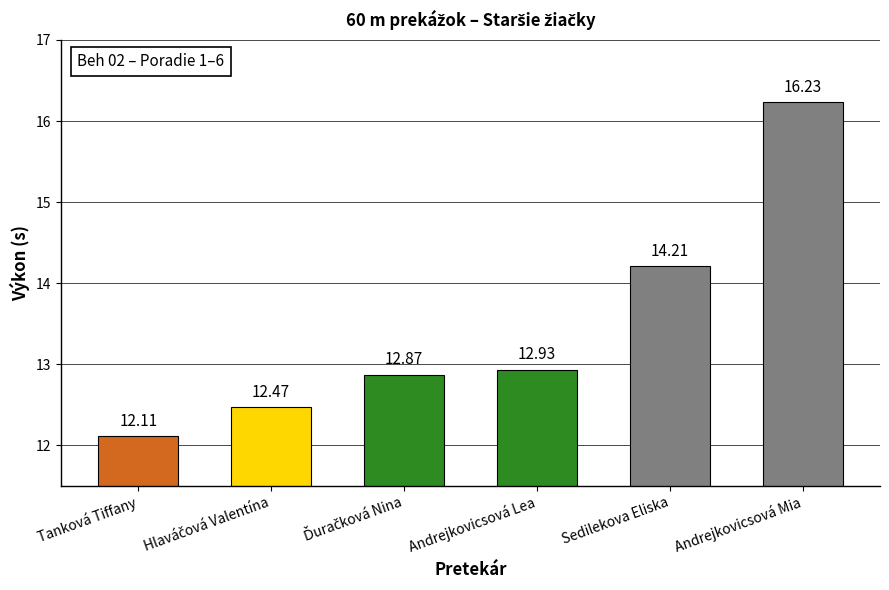

Which label corresponds to the largest value in the chart?

Andrejkovicsová Mia